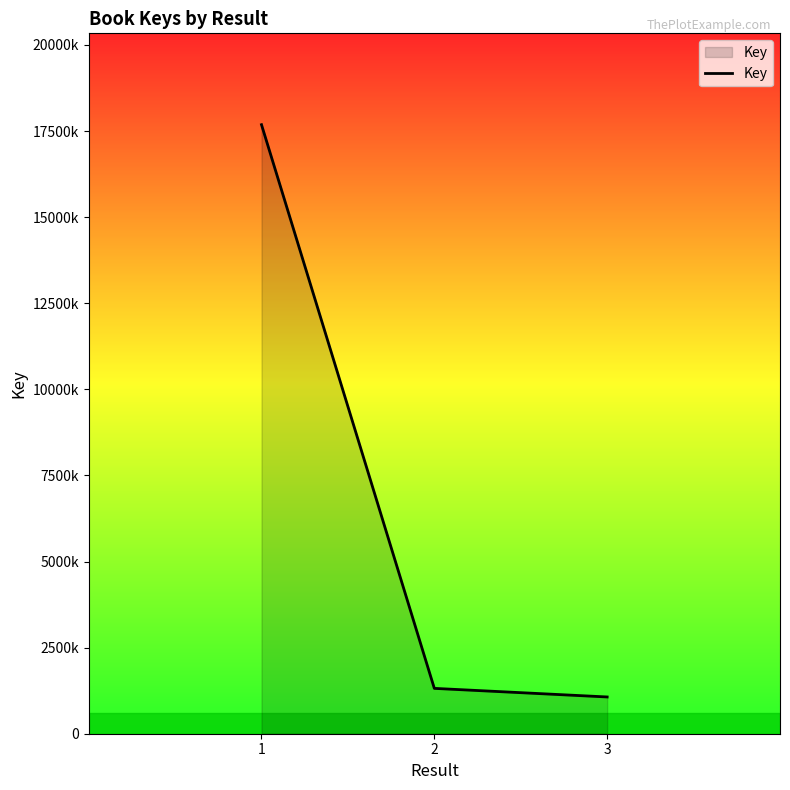

List the labels in order of value, largest first.

1, 2, 3